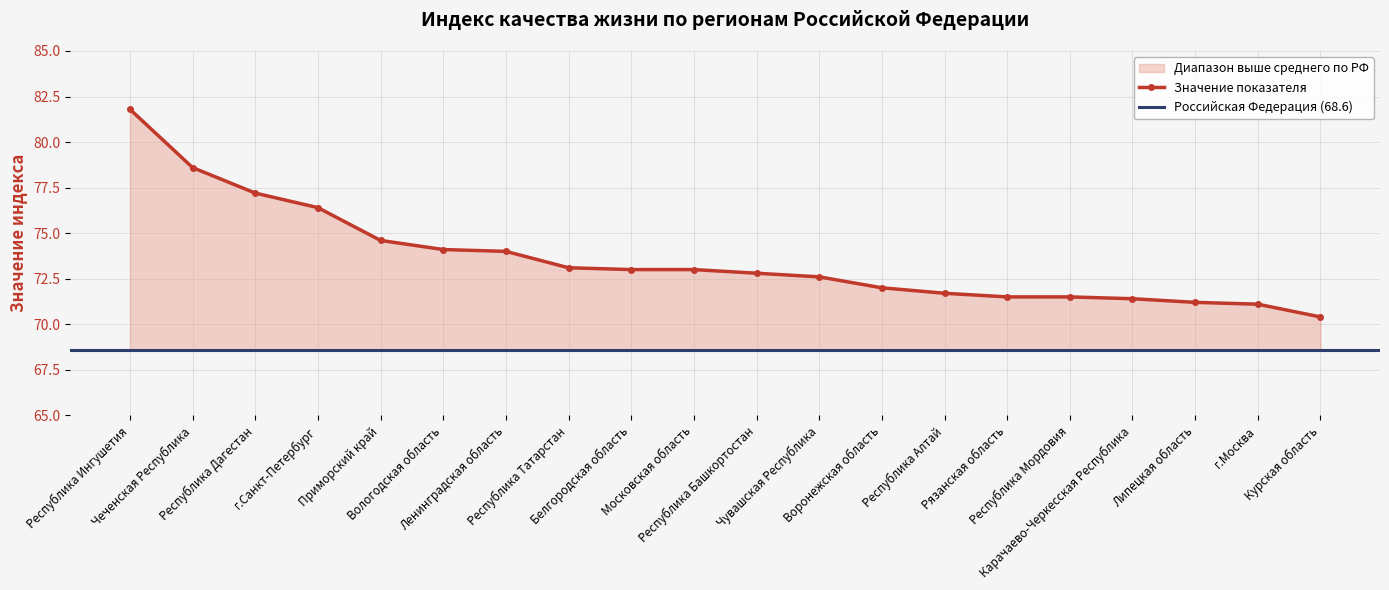

What is the sum of the values at Республика Мордовия and Курская область?

141.9